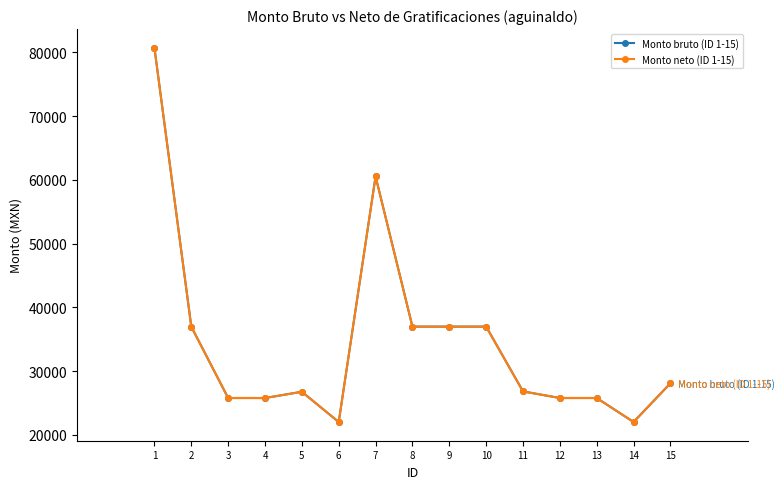

True or false: Monto bruto (ID 1-15) and Monto neto (ID 1-15) intersect in this chart.

False